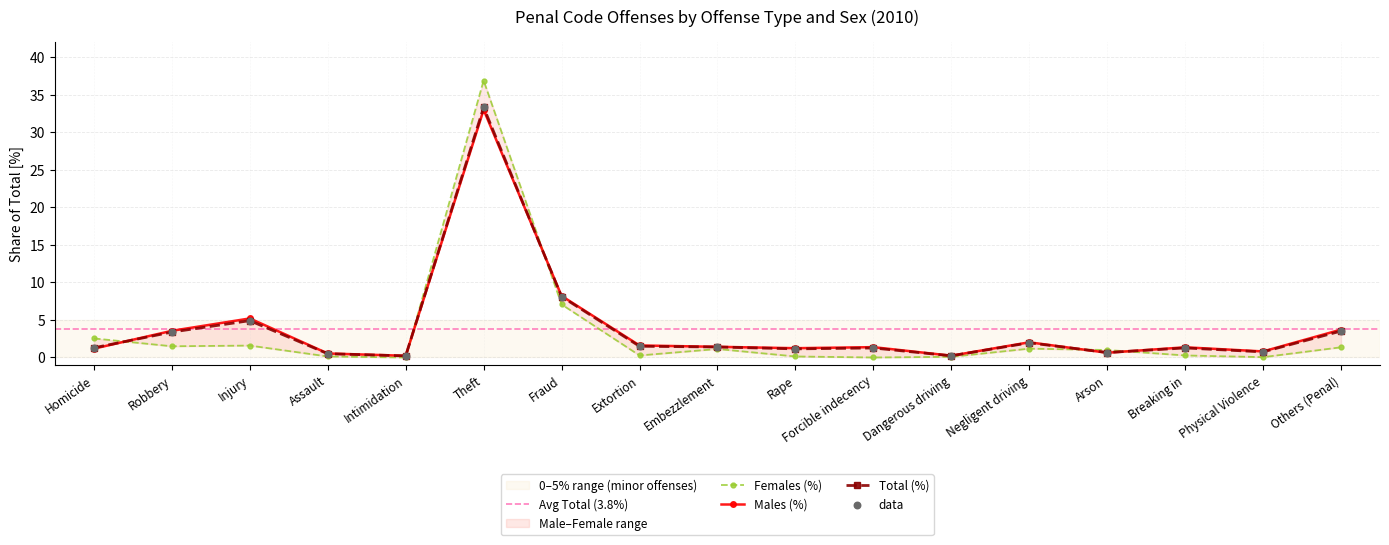

Which series reaches the maximum Y coordinate?

Females (%)